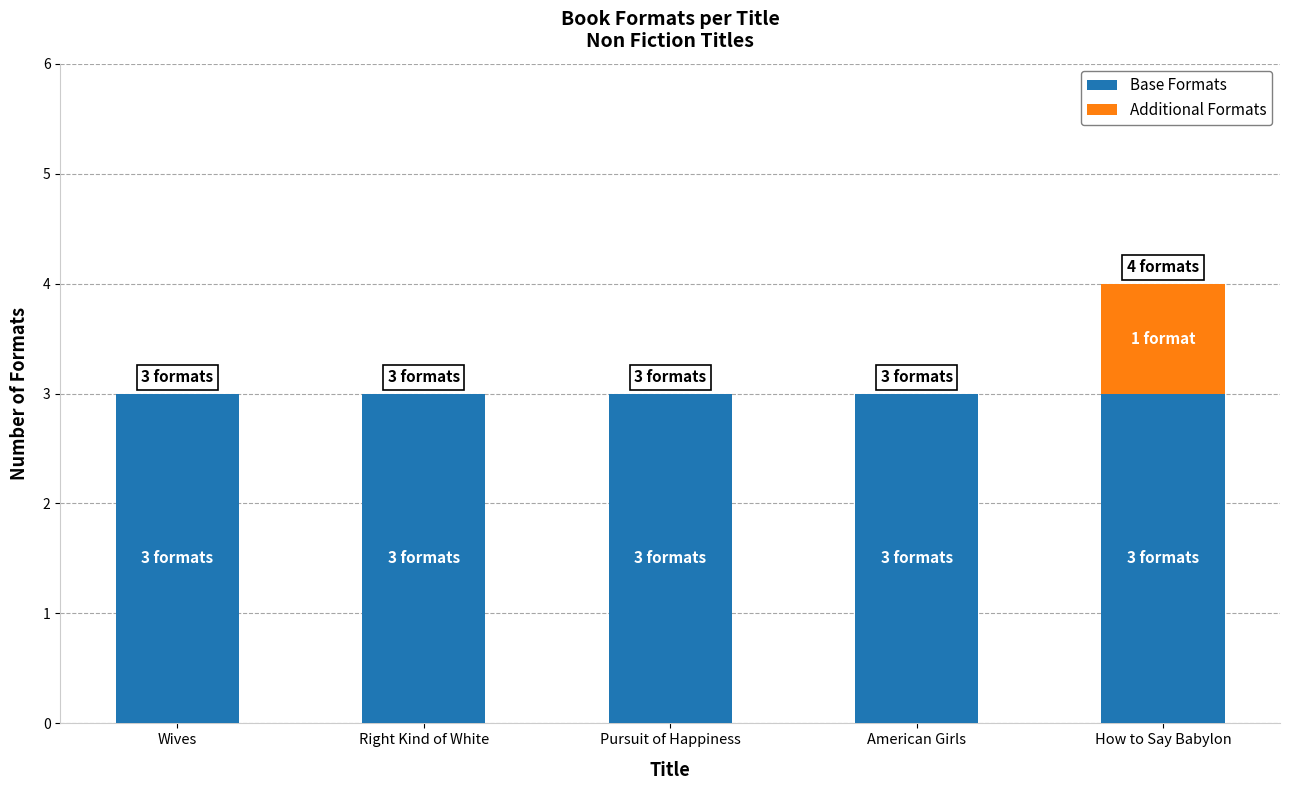

What is the approximate value of Base Formats at Right Kind of White?

3